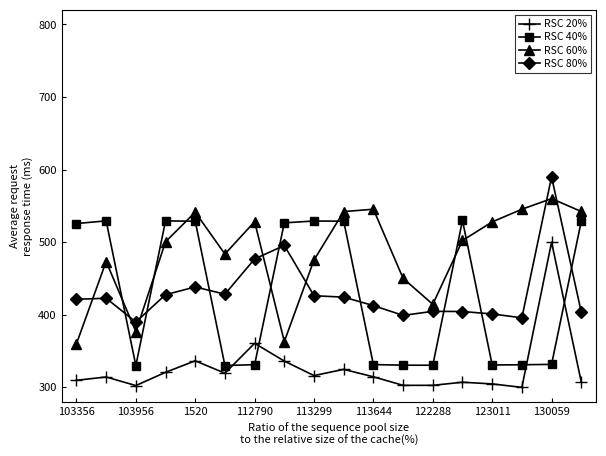

Is this an area chart (filled region under the line)?

No